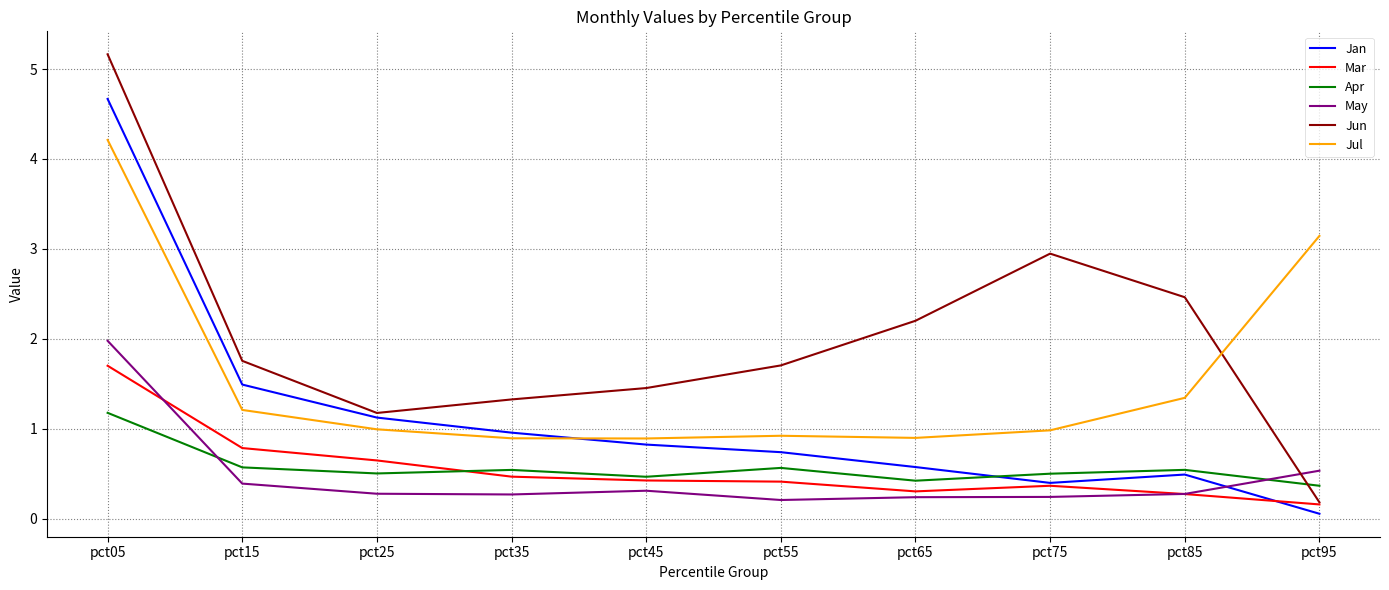

What is the spread (max minus min) of values at pct85?

2.2